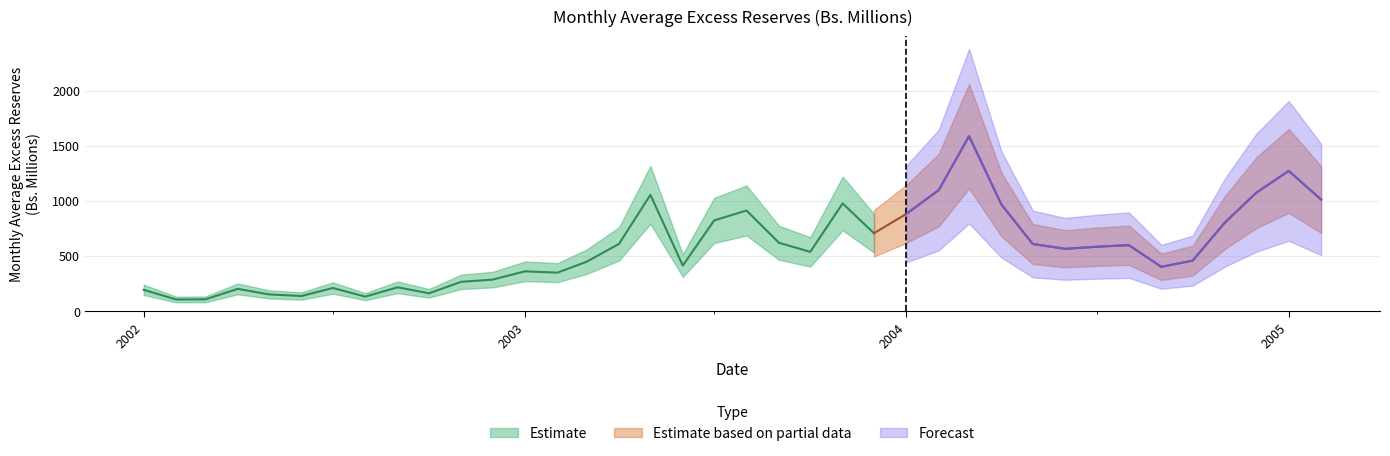

Where is the first local minimum?

1